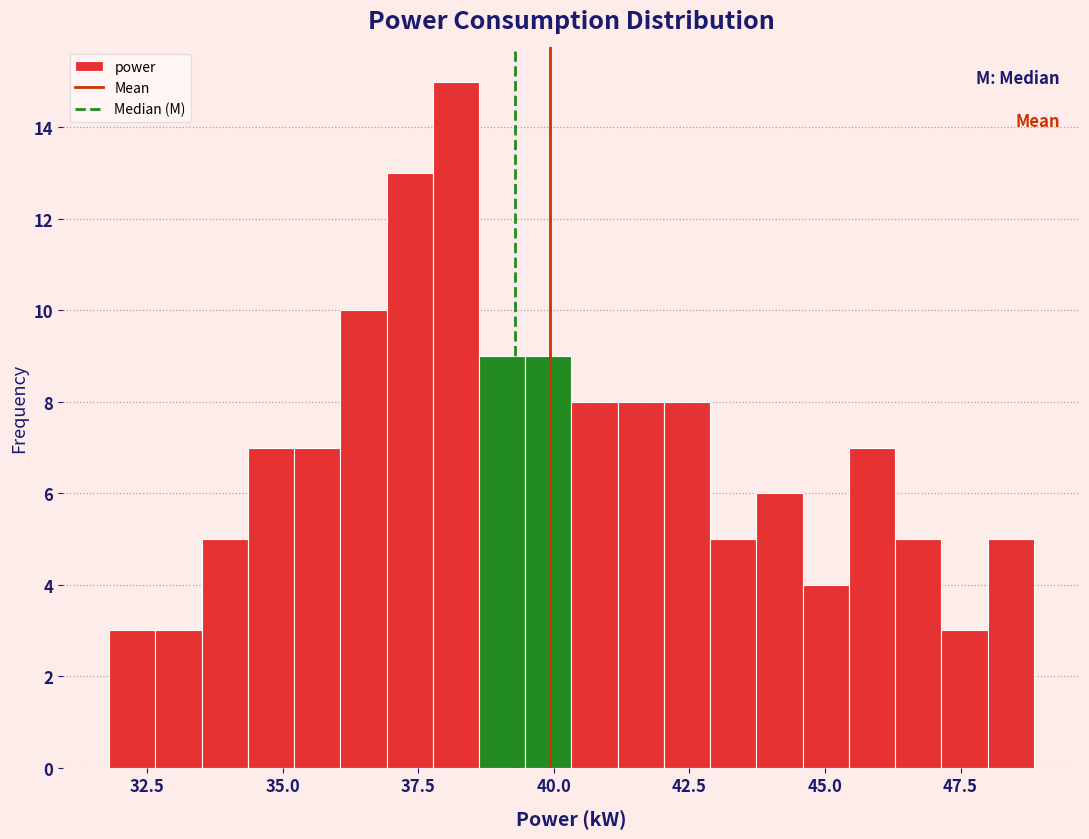

Read against the x-axis, roughly where is the centre of the tallest bar?

38.0